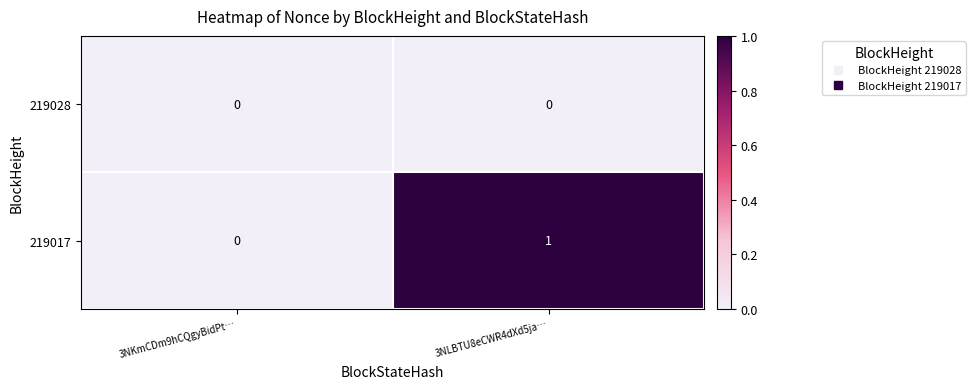

What is the maximum value shown in the chart?

1